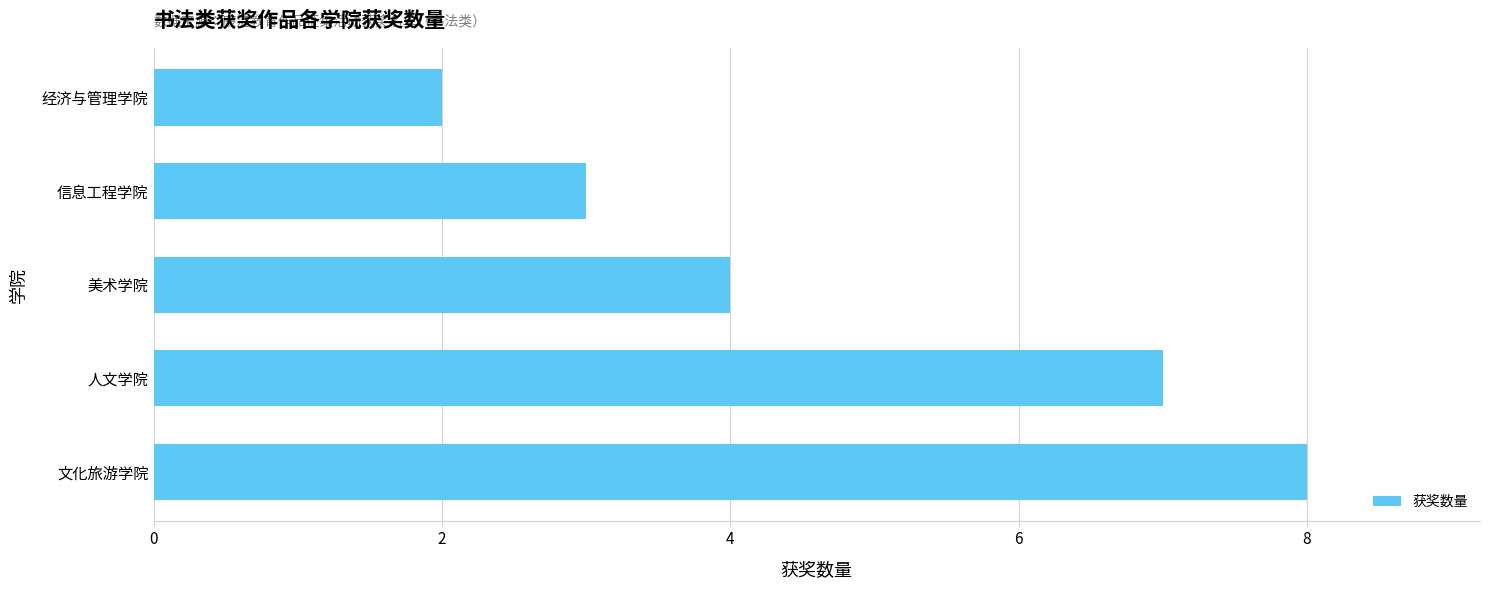

What is the sum of all values?

24